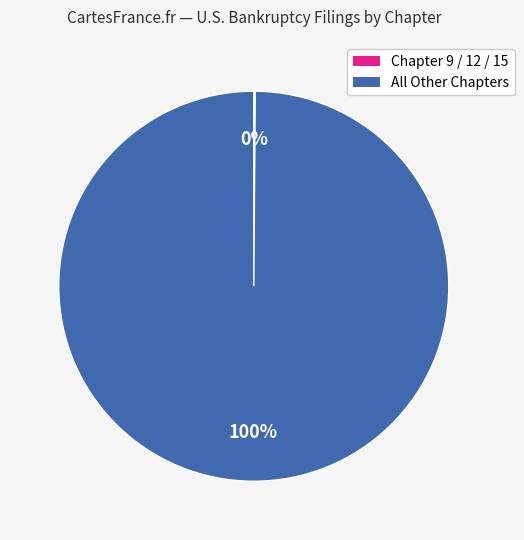

To the nearest percent, what is the difference between the largest and smallest slice percentages?

100%